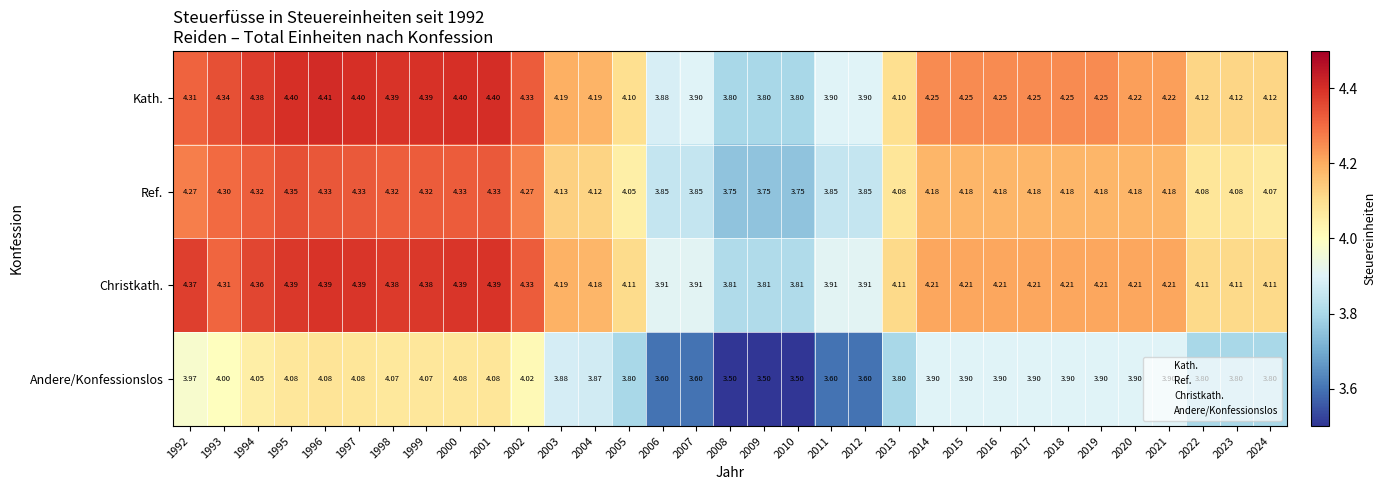

Rank the series at 2023 from lowest to highest value.

Andere/Konfessionslos, Ref., Christkath., Kath.